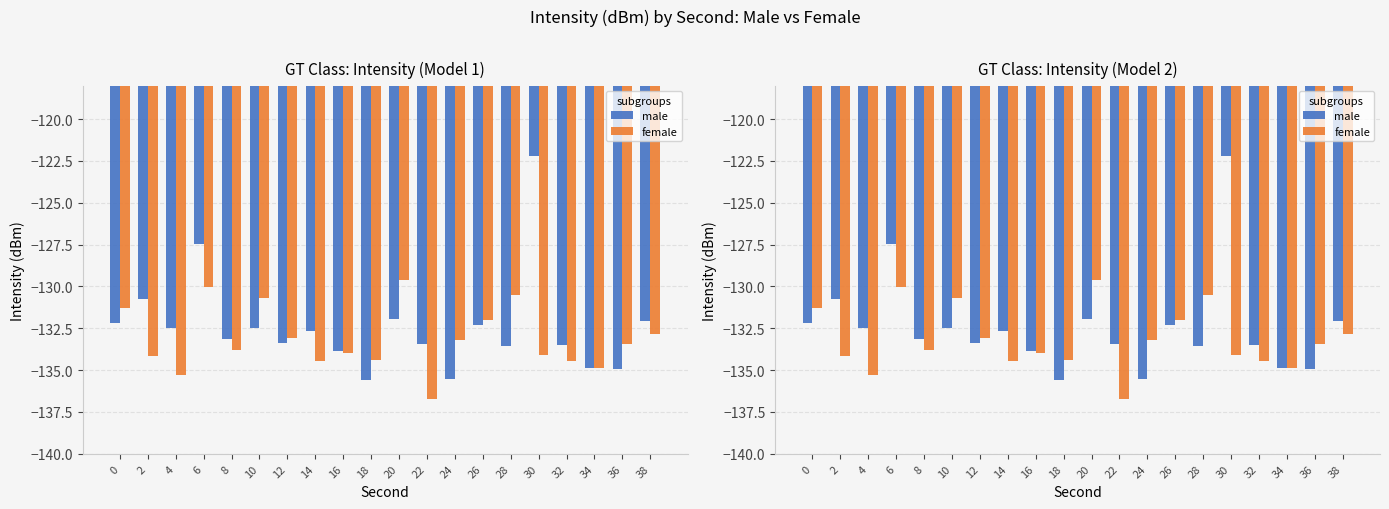

Which category has the highest value across all series?

30